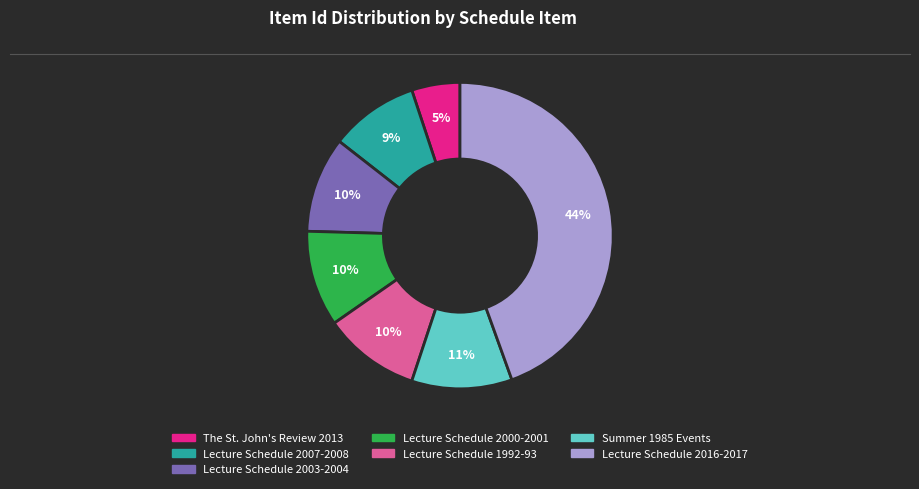

To the nearest percent, what portion does Lecture Schedule 2003-2004 represent?

10%